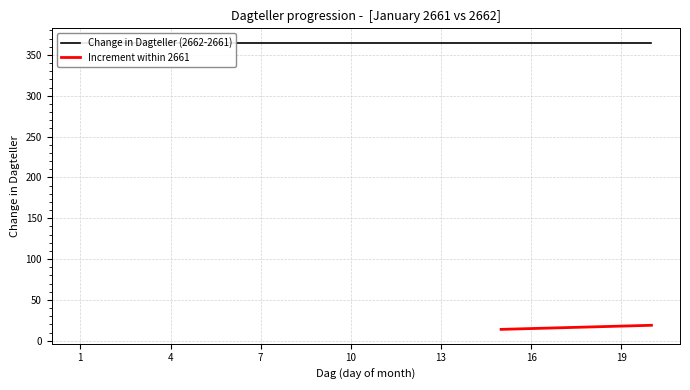

Where is Dagteller (year 2661) nearest to the value 971557?

10